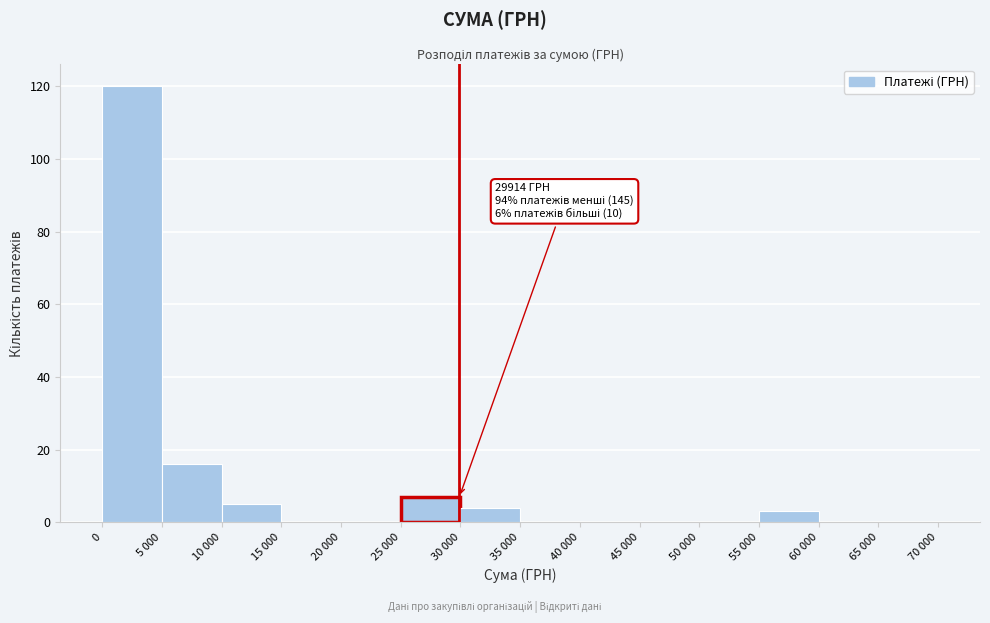

Reading left to right, what are all the values shown in this chart?

0=120	5 000=16	10 000=5	15 000=0	20 000=0	25 000=7	30 000=4	35 000=0	40 000=0	45 000=0	50 000=0	55 000=3	60 000=0	65 000=0